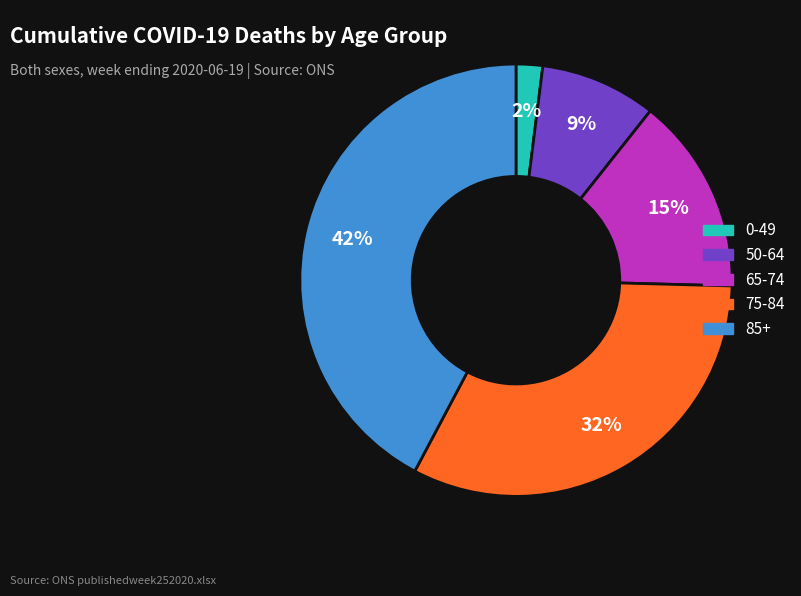

Does any single category account for the majority?

No